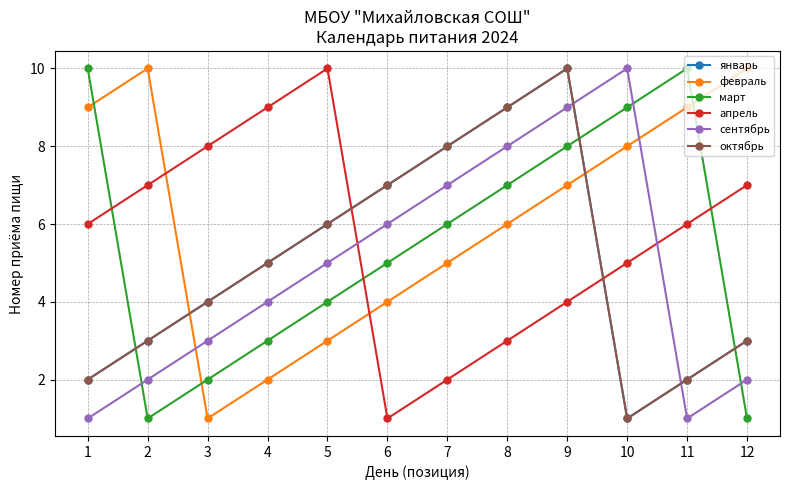

Reading right to left, list all the values displayed in this chart.

январь: 3	2	1	10	9	8	7	6	5	4	3	2
февраль: 10	9	8	7	6	5	4	3	2	1	10	9
март: 1	10	9	8	7	6	5	4	3	2	1	10
апрель: 7	6	5	4	3	2	1	10	9	8	7	6
сентябрь: 2	1	10	9	8	7	6	5	4	3	2	1
октябрь: 3	2	1	10	9	8	7	6	5	4	3	2